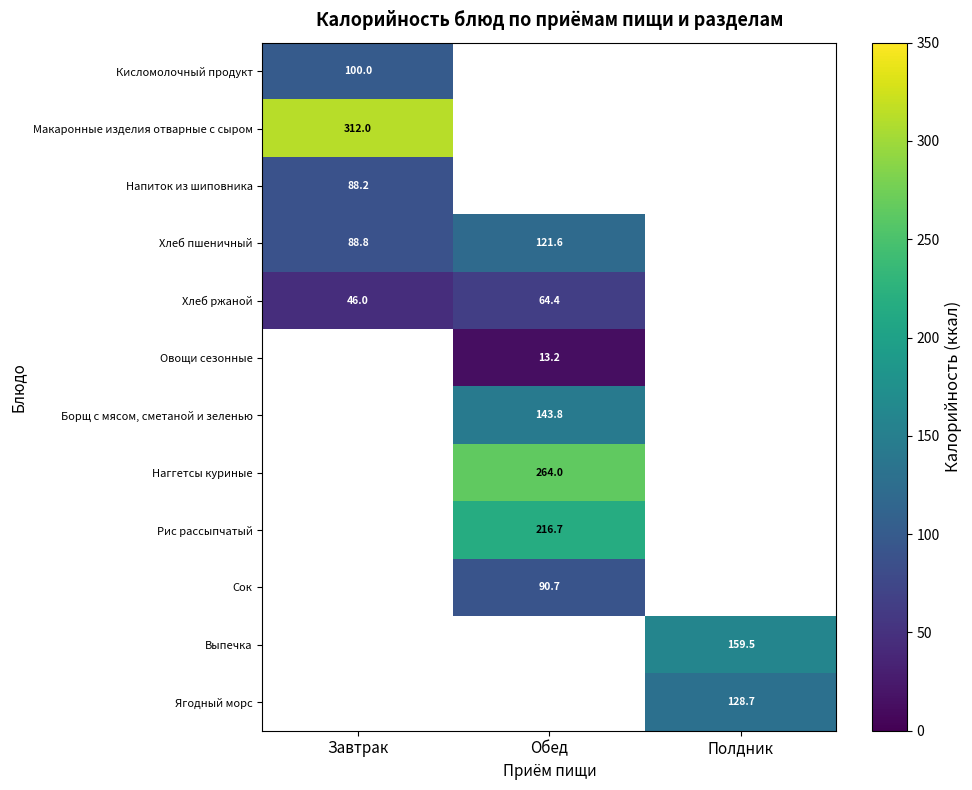

True or false: Кисломолочный продукт has a value of 28.1 at Завтрак.

False